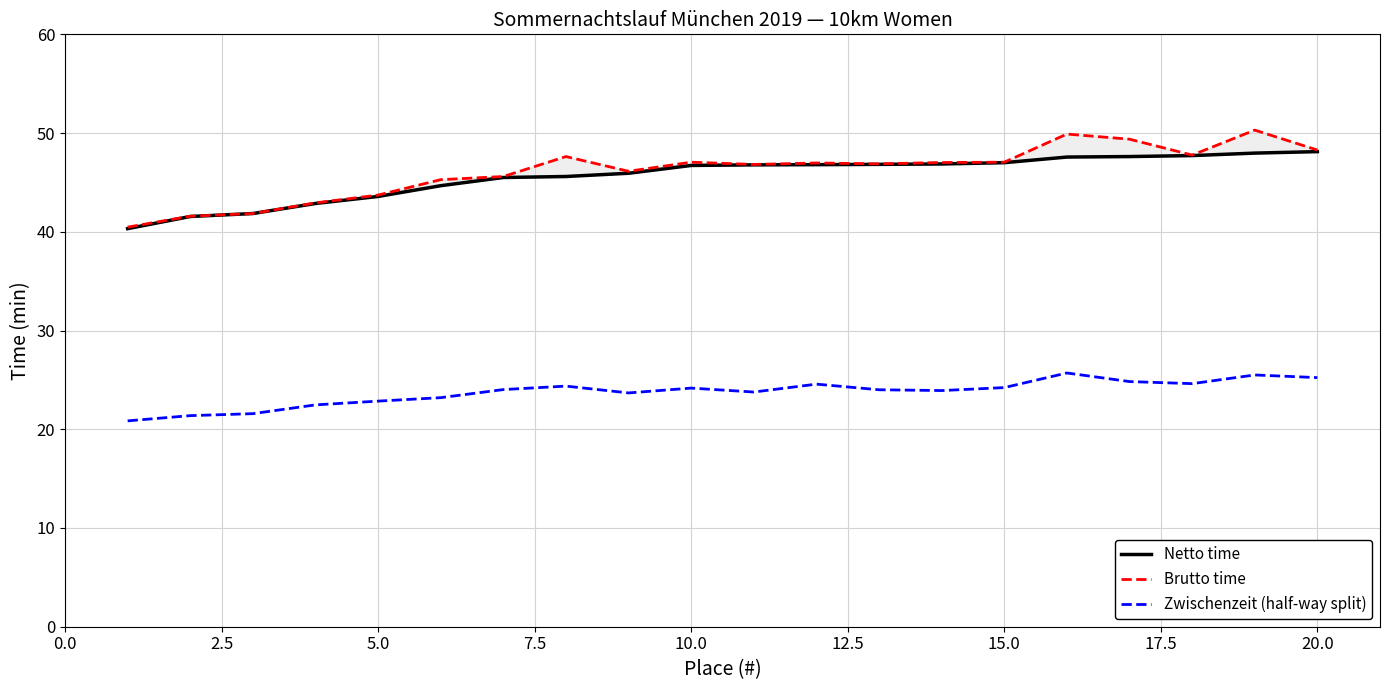

True or false: Netto time has more than 2 points higher than both neighbors.

False